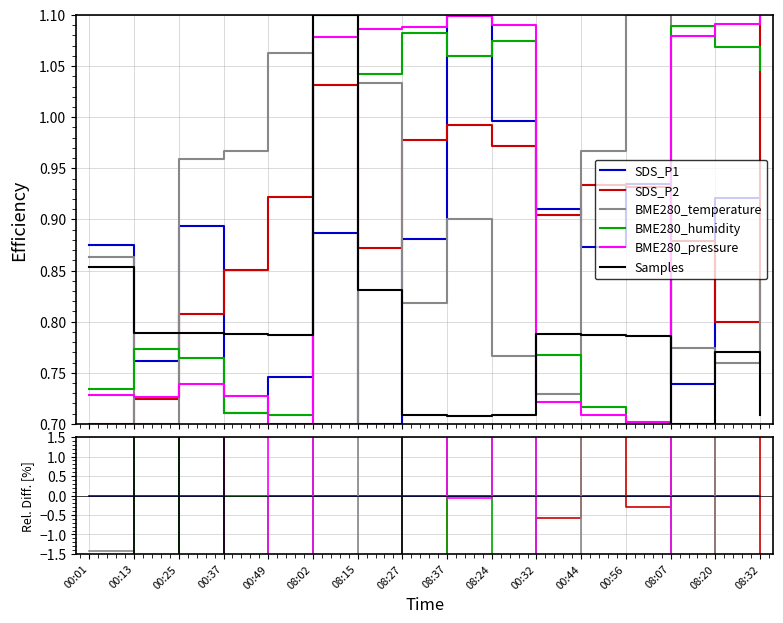

At which label is SDS_P1 closest to 0?

00:01